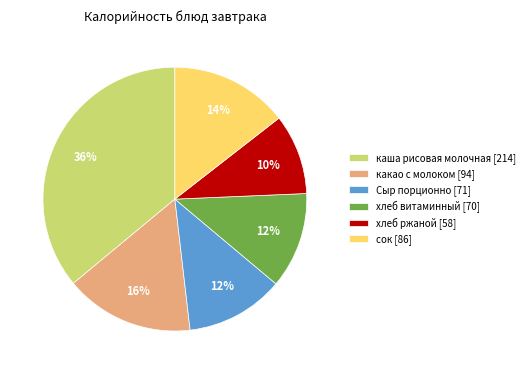

True or false: каша рисовая молочная [214] accounts for 36% of the total.

True